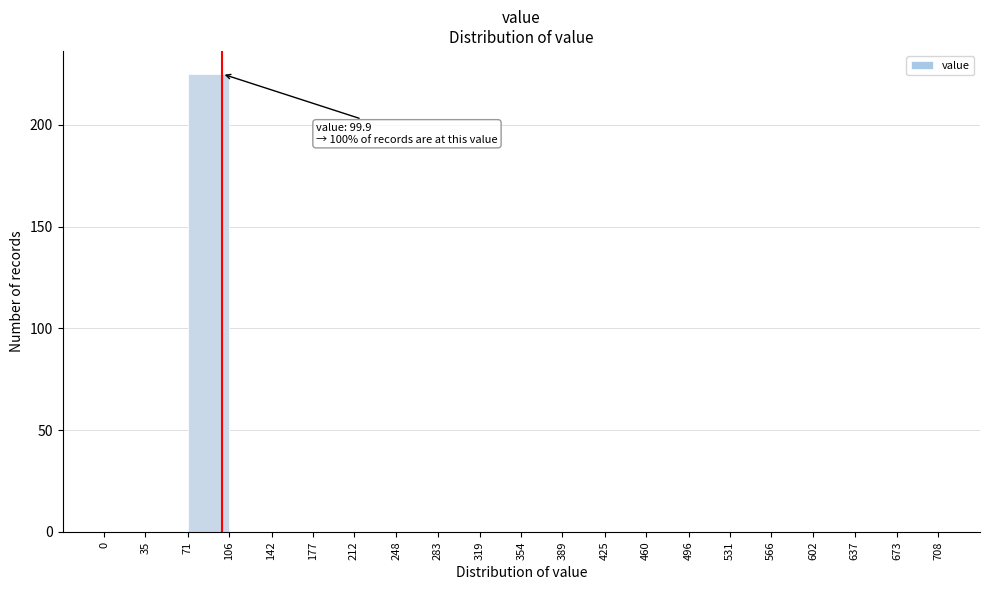

Over which range of the x-axis is the bar tallest?

71 to 106